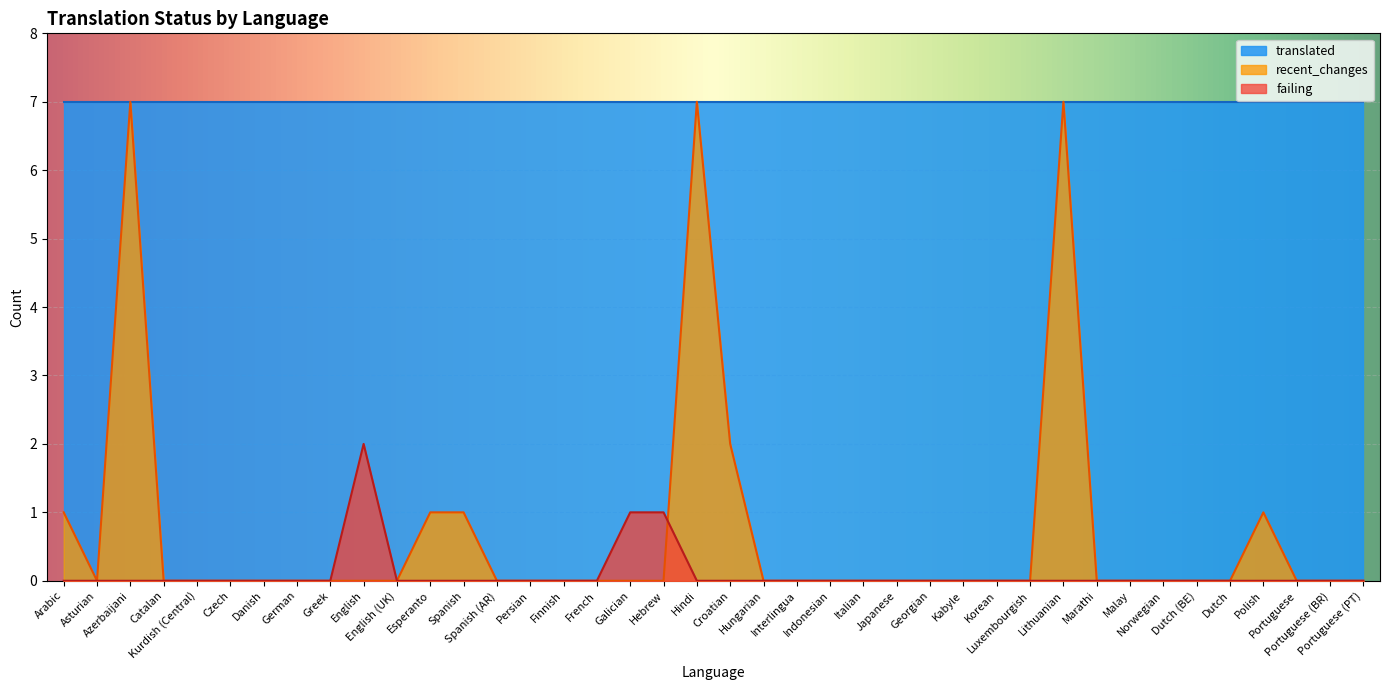

Rank the series at English from highest to lowest value.

translated, failing, recent_changes